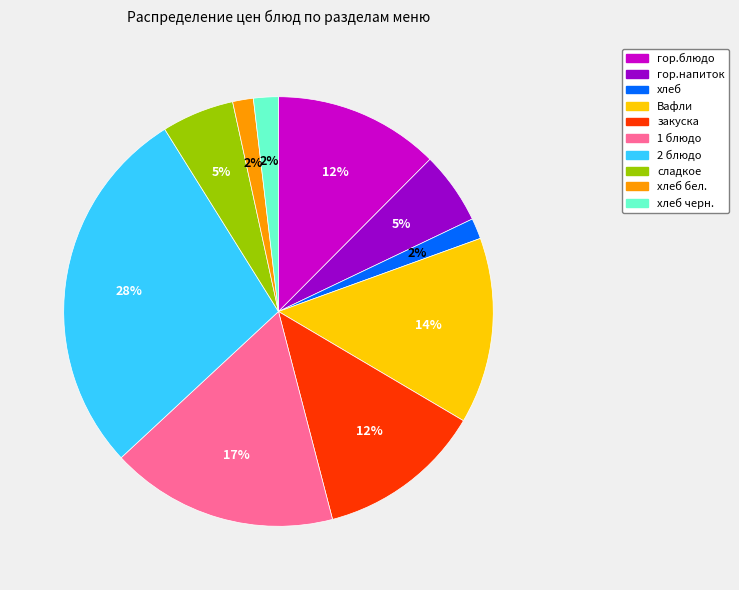

Count the number of slices in the pie.

10